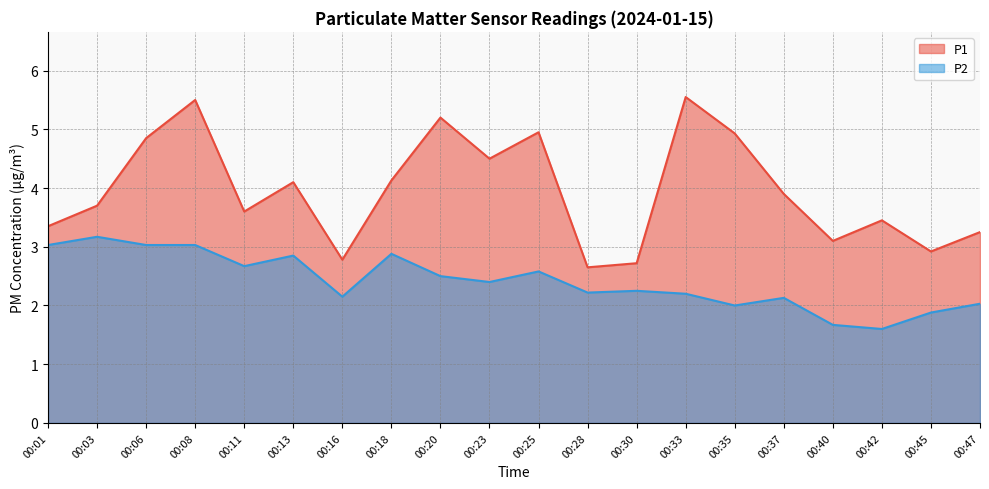

In P2, how many points are higher than both neighbors (excluding endpoints)?

6